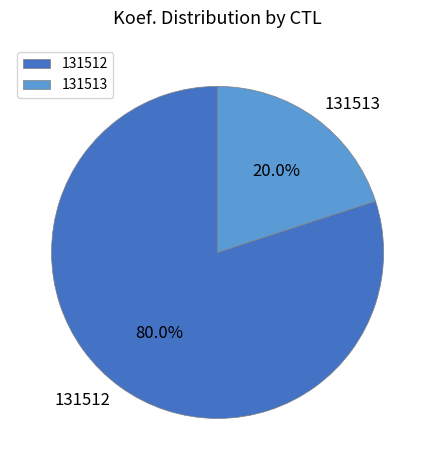

Which has a higher value, 131513 or 131512?

131512